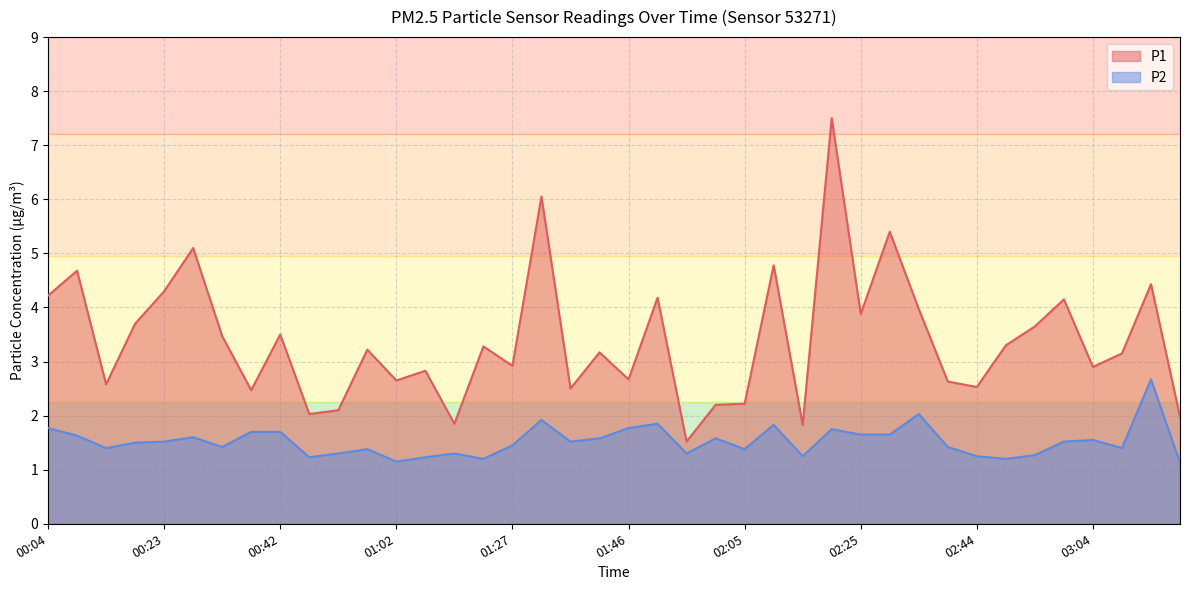

At 02:59, list the series in order from smallest to largest.

P2, P1